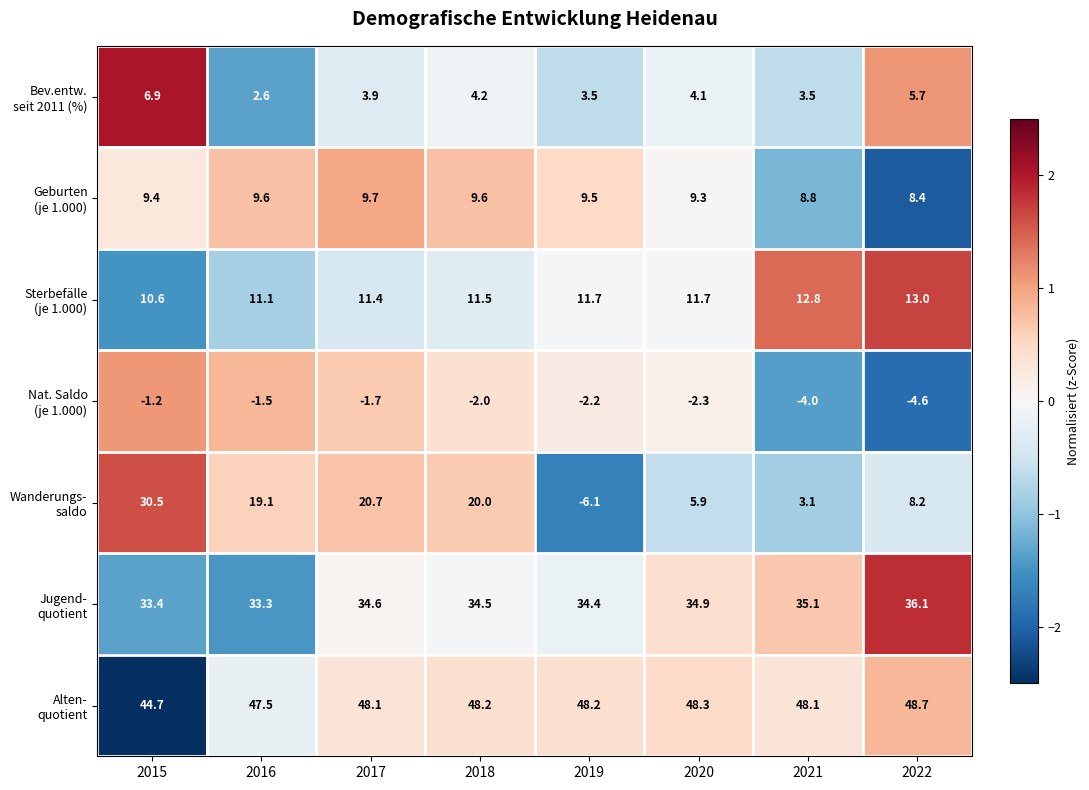

What is the difference between the highest and lowest values at 2021?

52.1